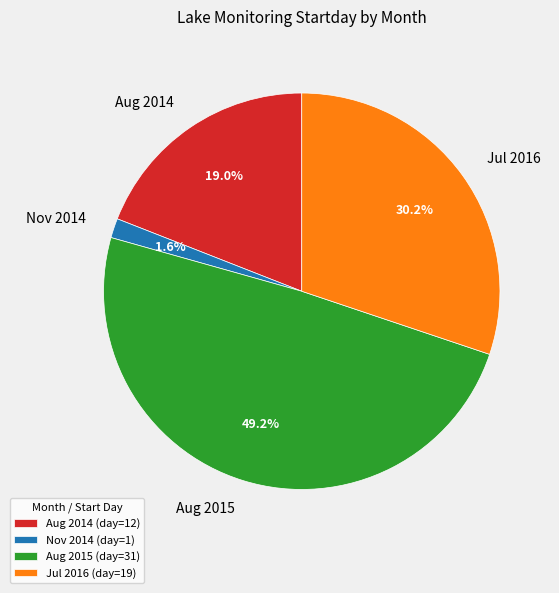

To the nearest percent, what is the difference between the largest and smallest slice percentages?

48%